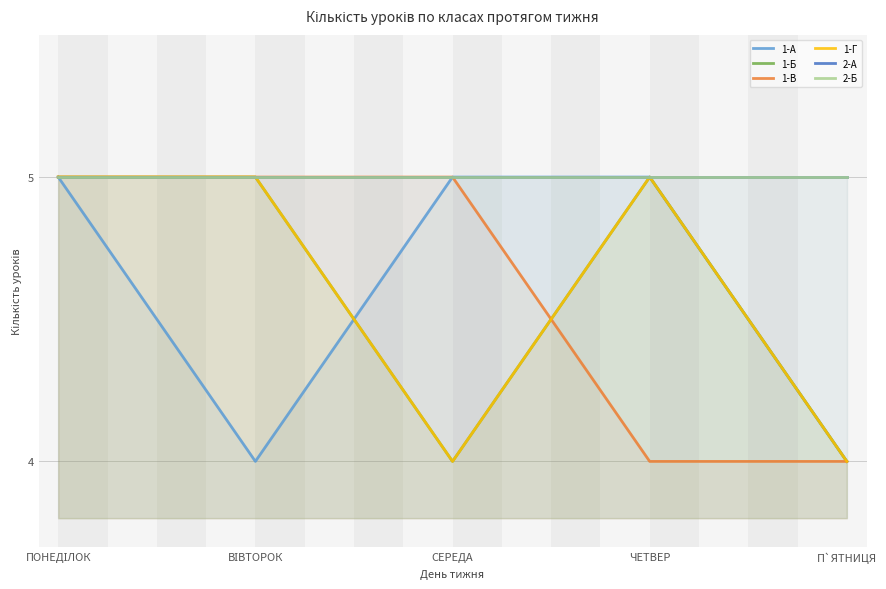

Which series has the largest total across all categories?

2-А